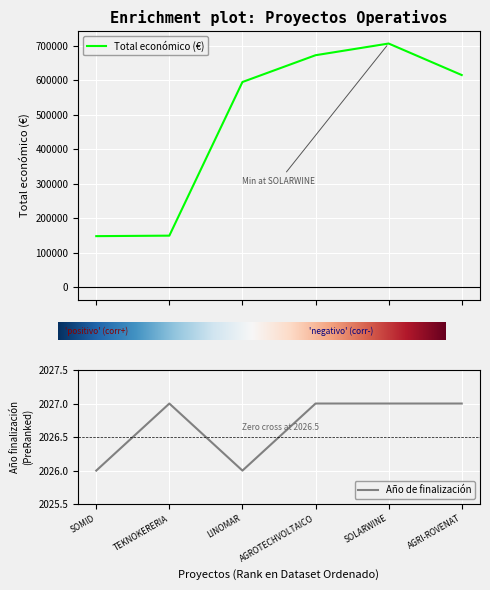

Reading left to right, extract all data points from this chart.

Total económico: 148534	149950	595173	672807	706697	615375
Año de finalización: 2026	2027	2026	2027	2027	2027